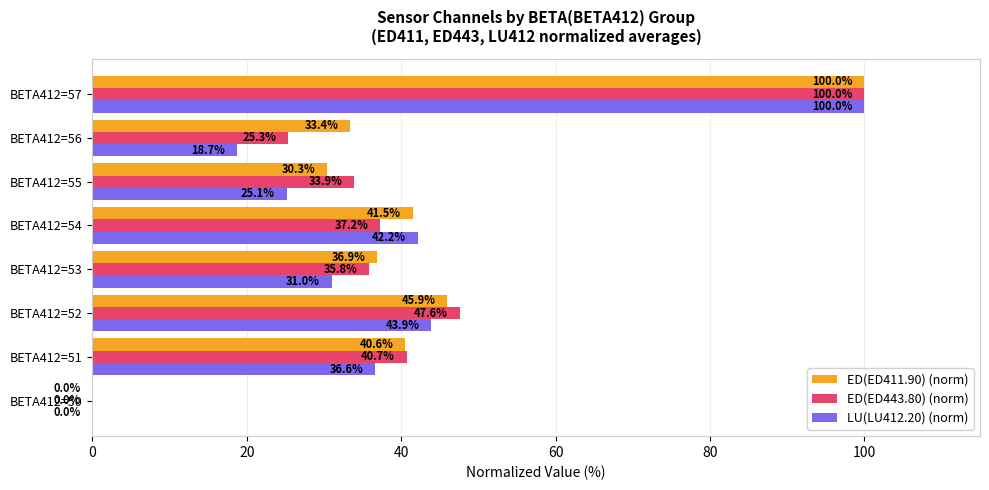

The value of ED(ED411.90) (norm) at BETA412=51 is 17.7. True or false?

False